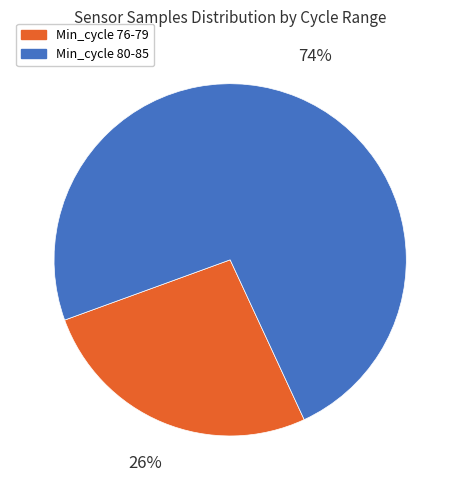

How many segments does this pie chart have?

2